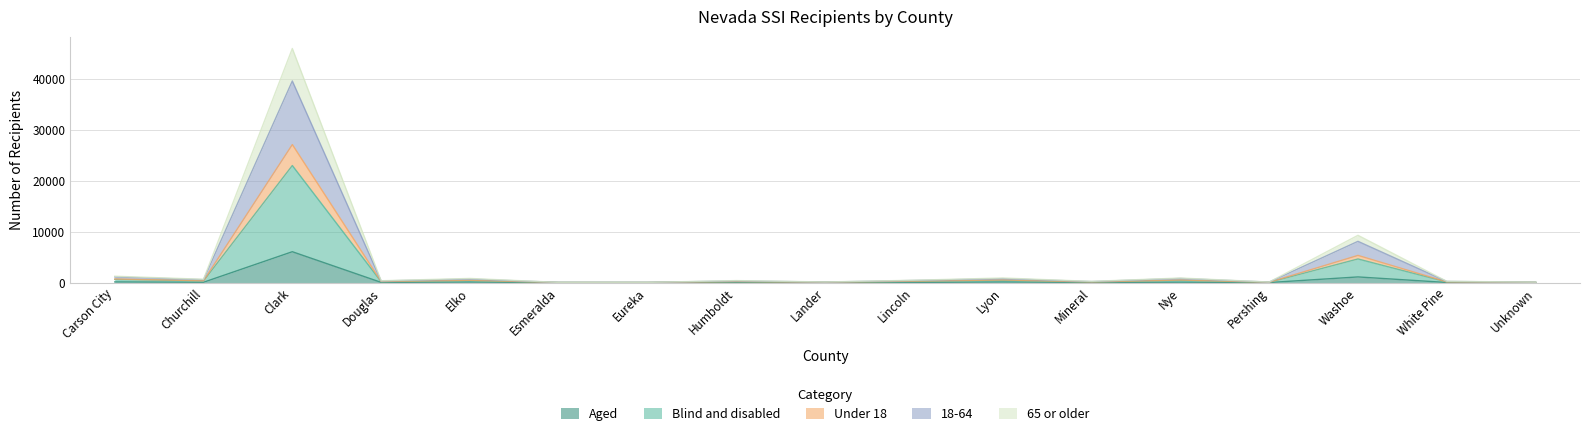

At which category is the sum across all series the highest?

Clark